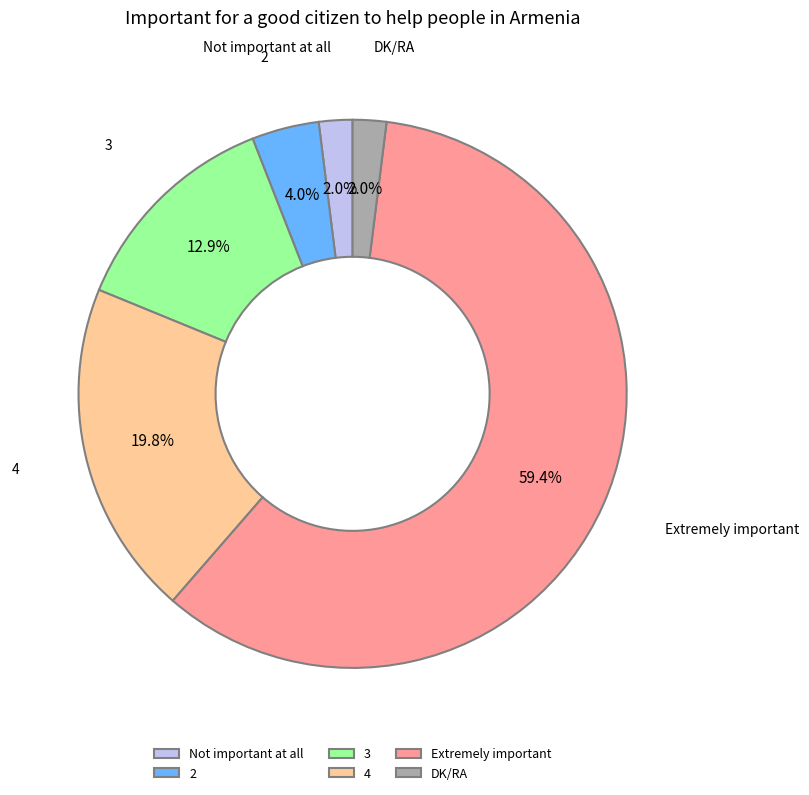

To the nearest percent, what percentage of the pie is 4?

20%